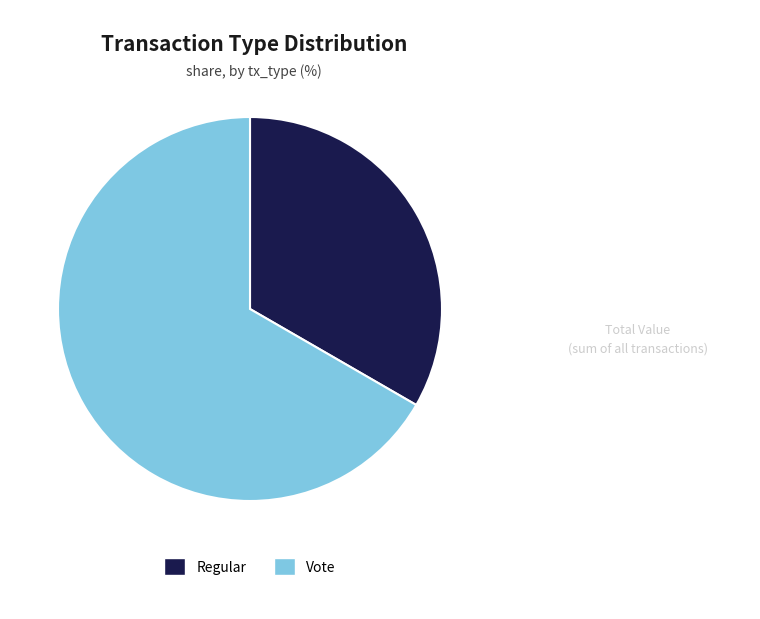

Between Regular and Vote, which is larger?

Vote